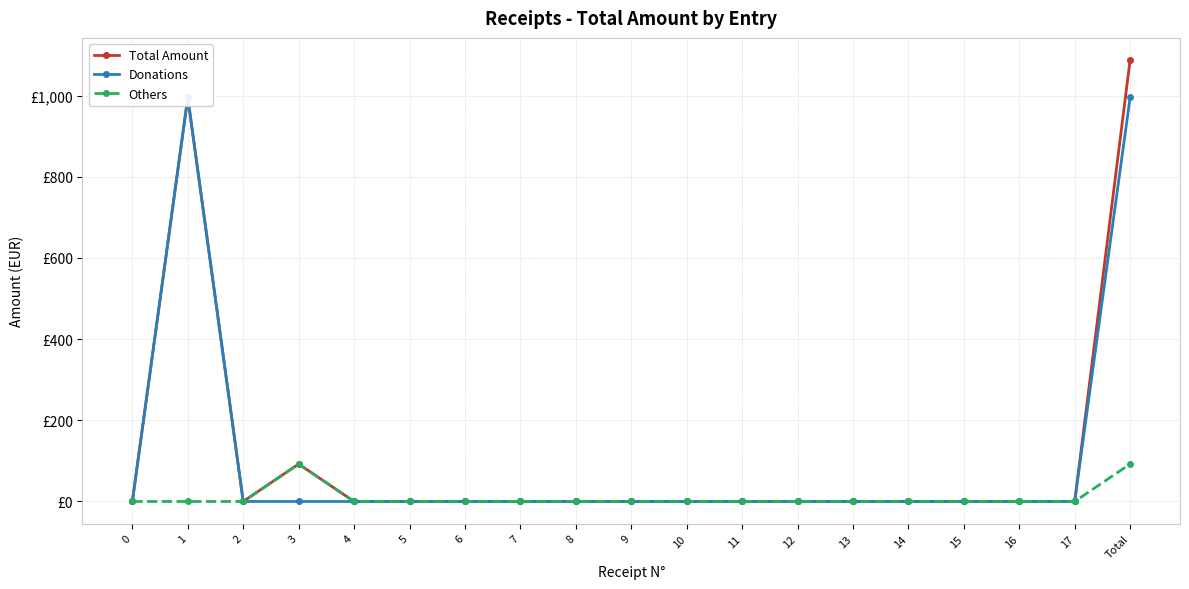

How many lines are shown in the chart?

3